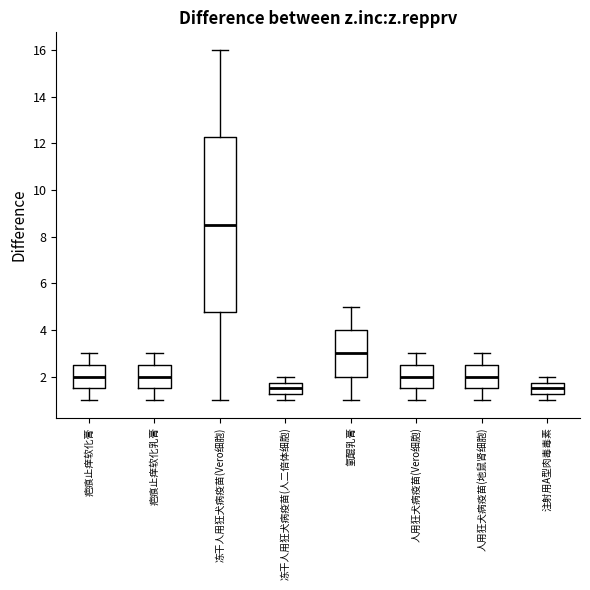

Which box has the highest median line?

冻干人用狂犬病疫苗(Vero细胞)